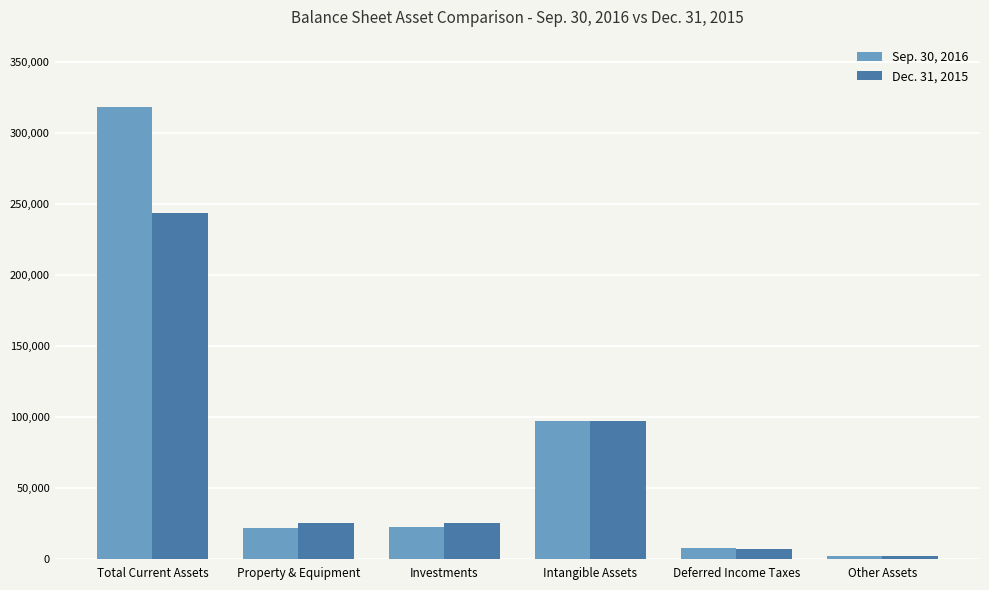

Which series changed the most between Property & Equipment and Intangible Assets?

Sep. 30, 2016